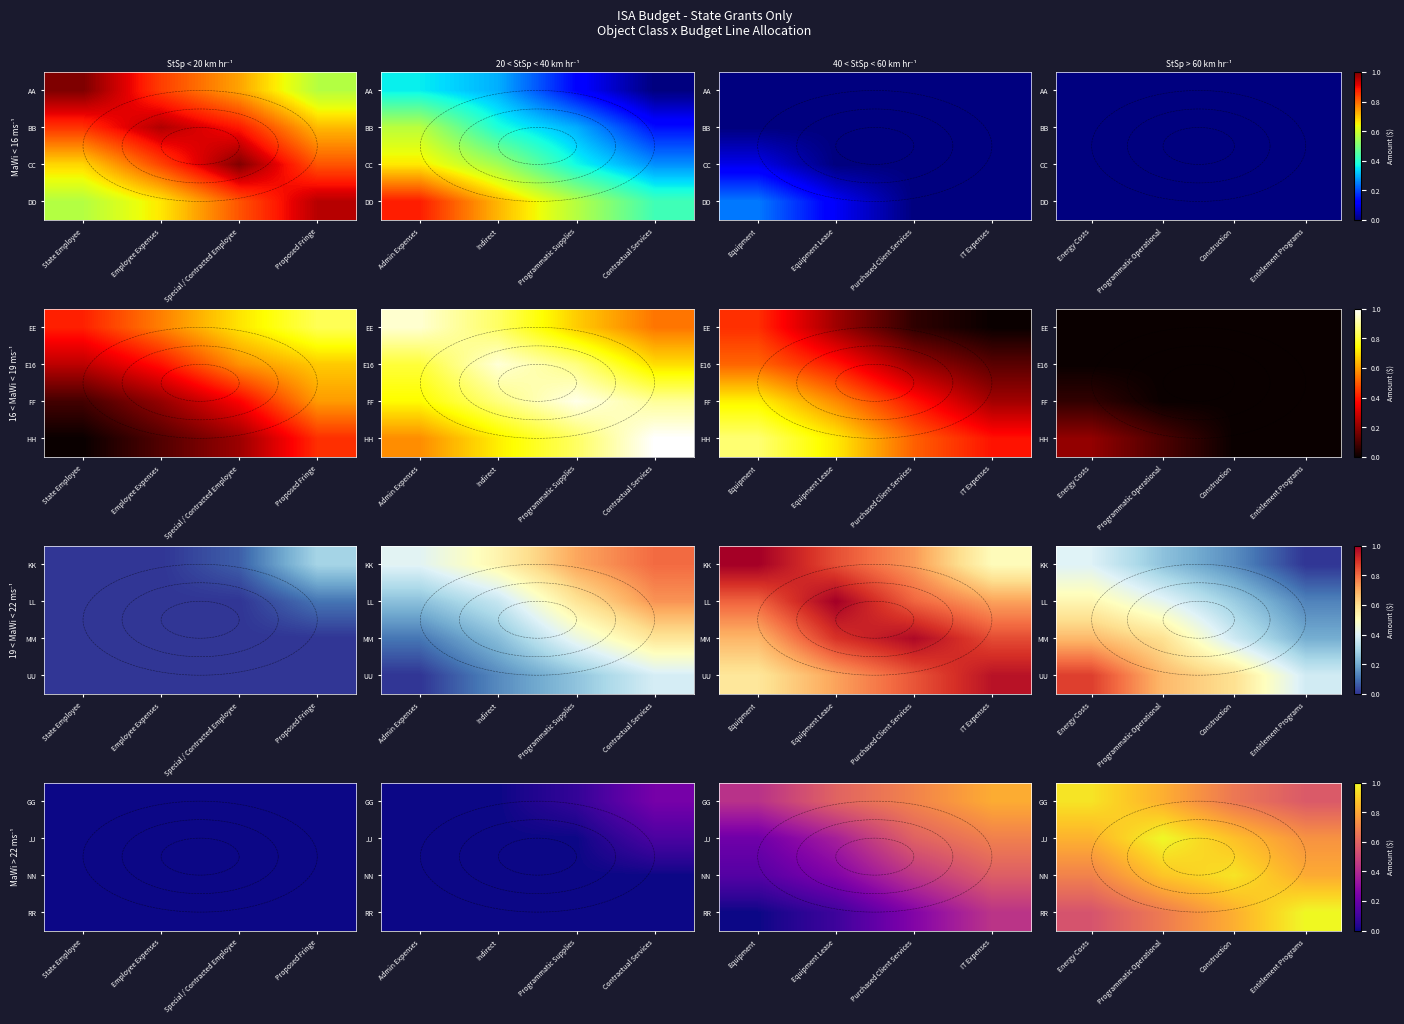

Which label corresponds to the largest value in the chart?

Entitlement Programs